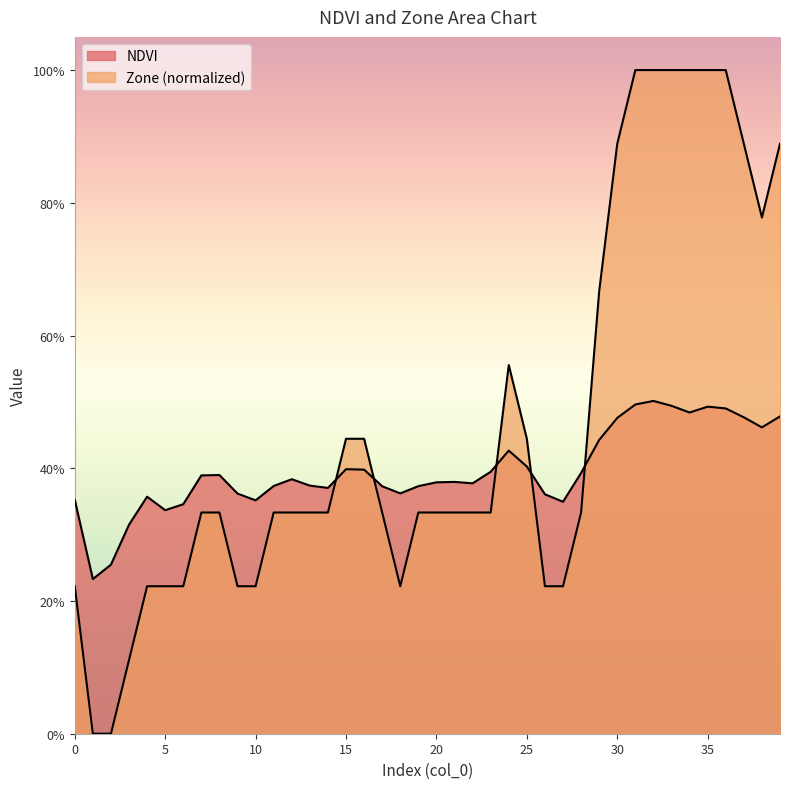

At which label does Zone reach its peak?

31